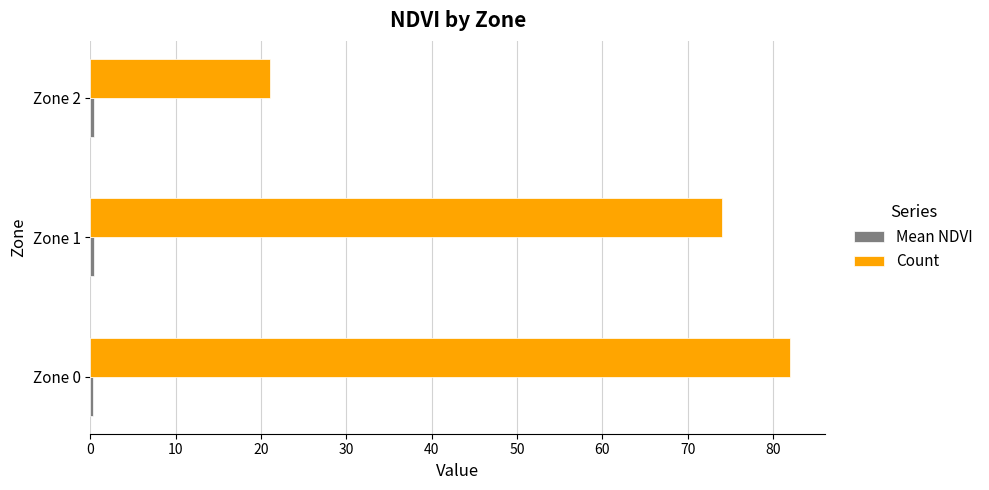

What is the minimum value for Count?

21.0